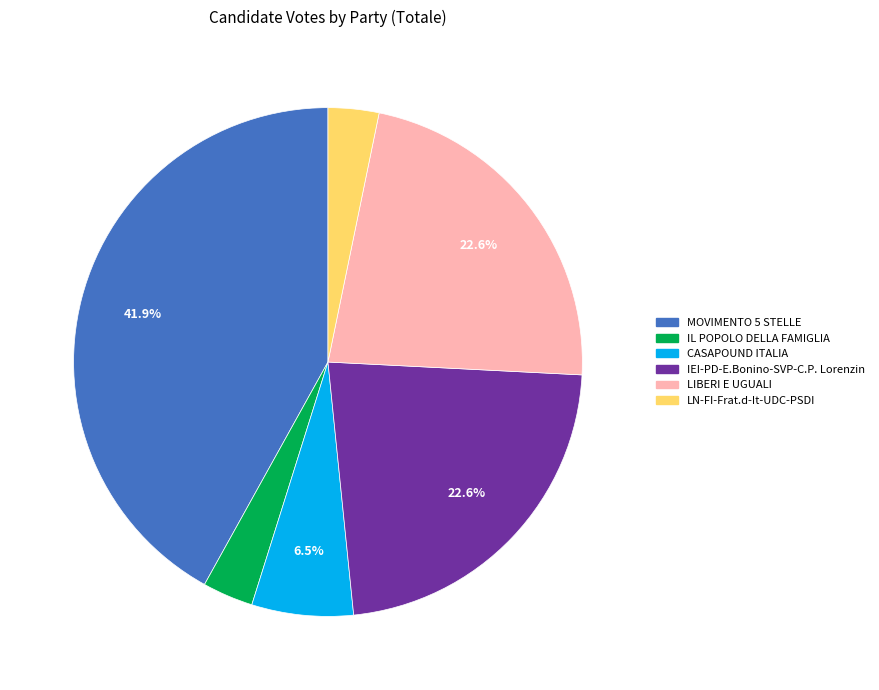

To the nearest percent, what is the difference between the largest and smallest slice percentages?

39%